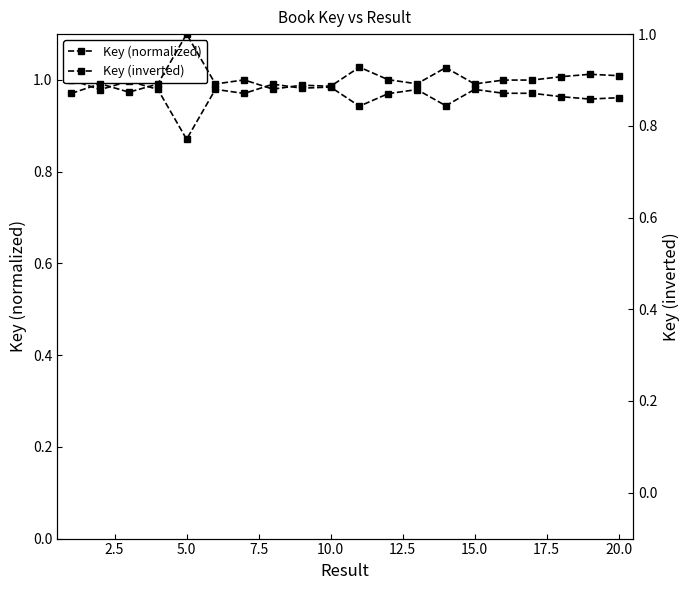

What is the difference between the maximum and second lowest values in the Key (normalized) series?

0.1